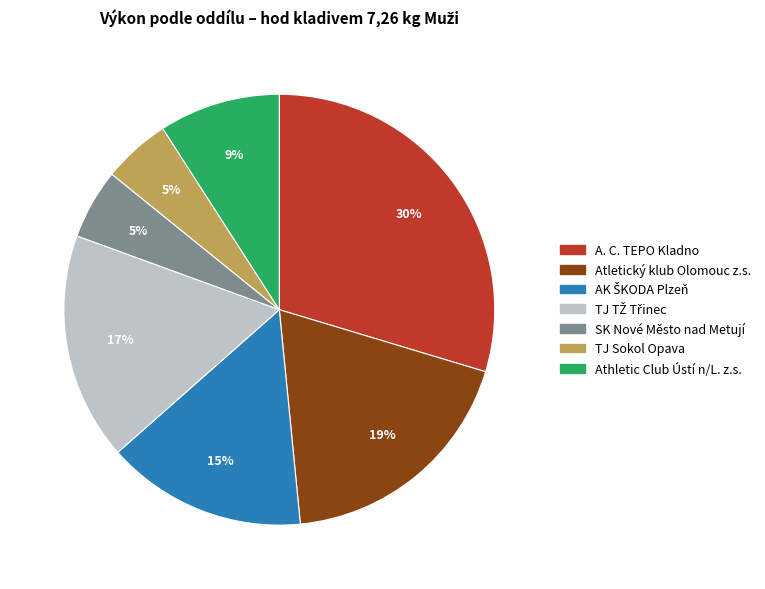

Combined, do TJ Sokol Opava and A. C. TEPO Kladno account for over 50%?

No